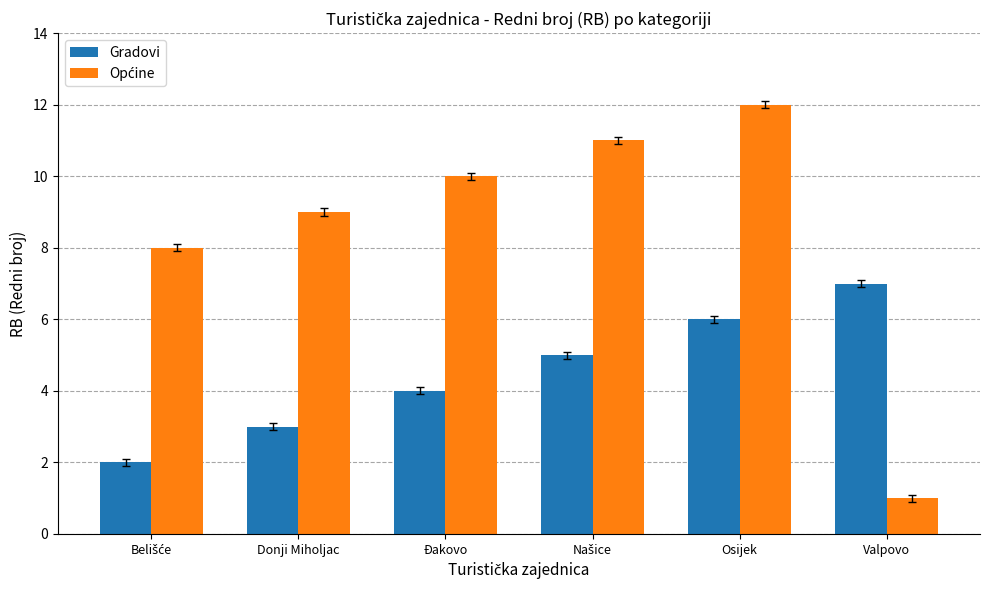

What is the total value across all series at Osijek?

18